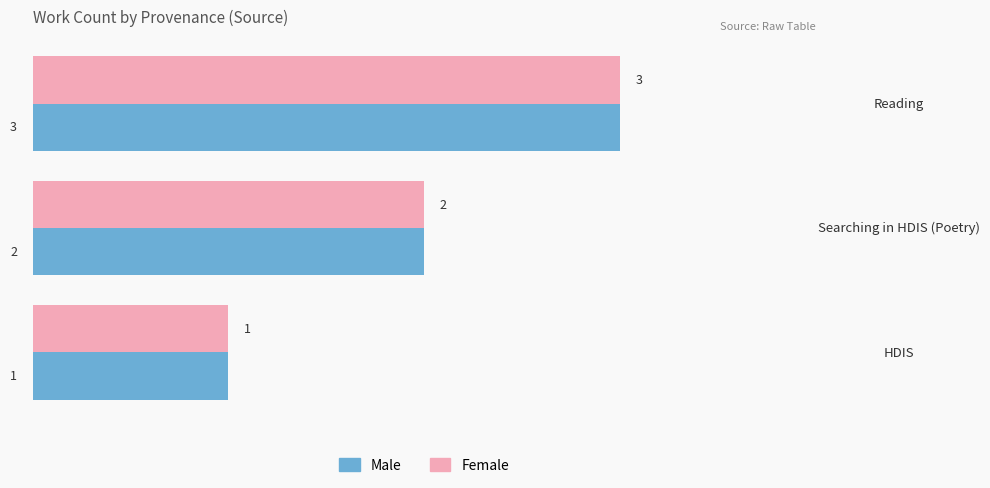

Count the number of data series in this chart.

2